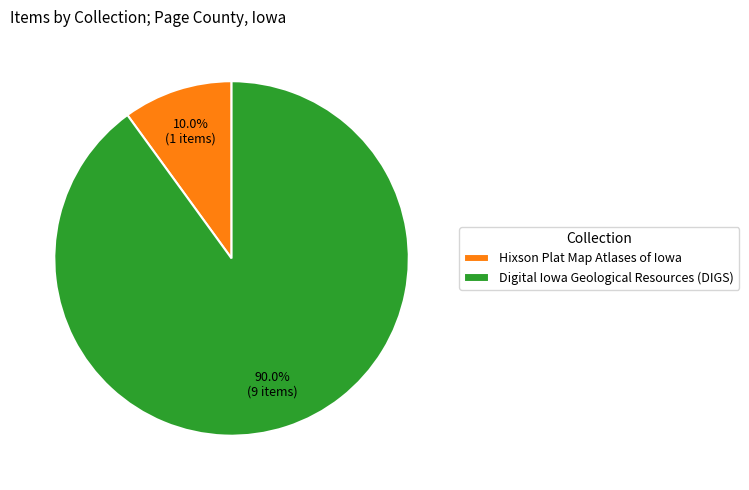

How many slices are in this pie chart?

2